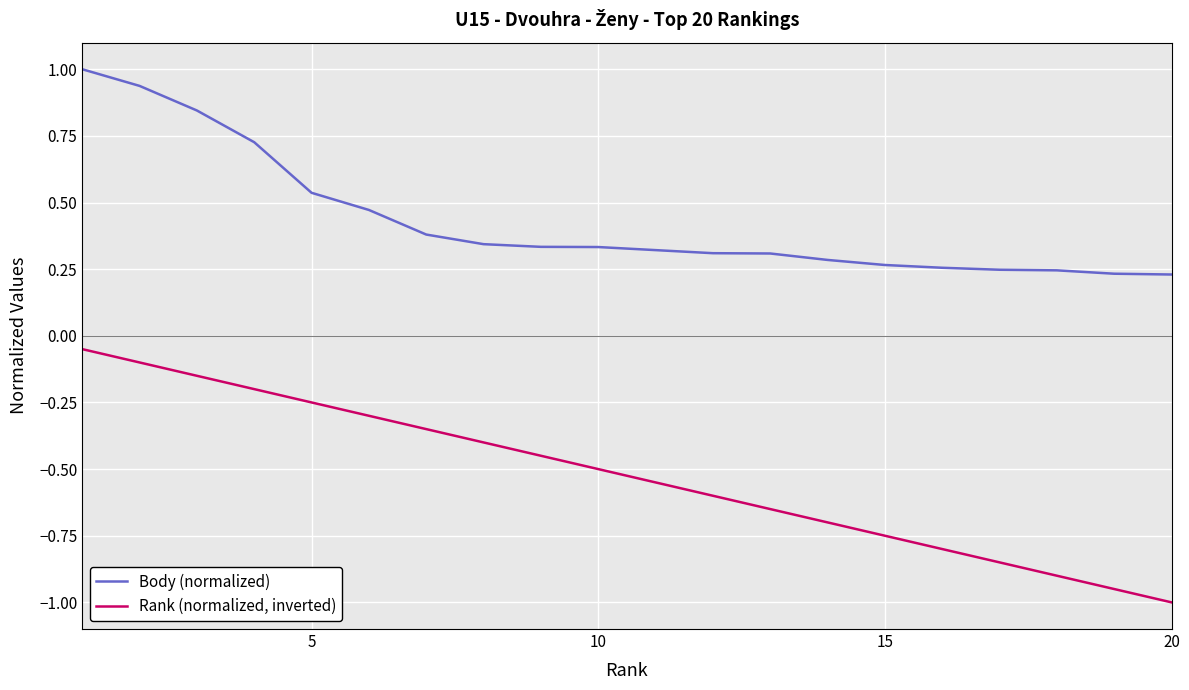

What is the average value of the Body (normalized) series?

0.4